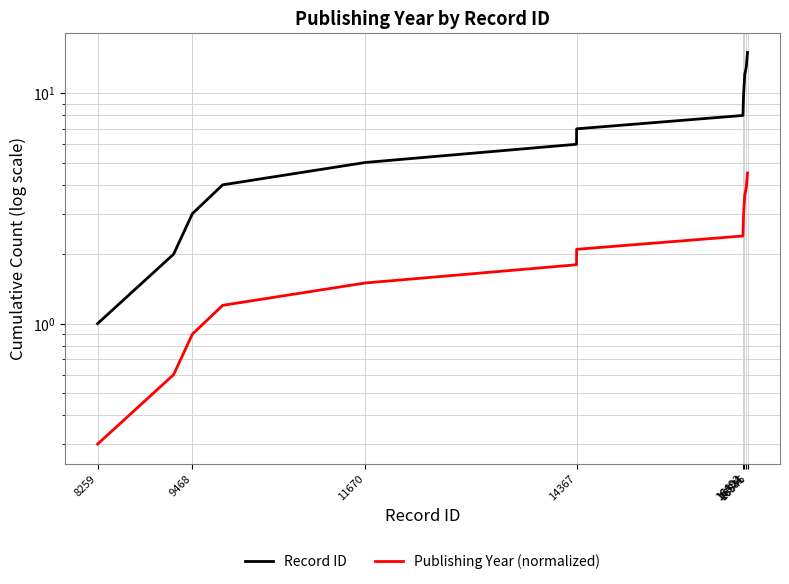

What is the label of the 15th point from the left?

16546